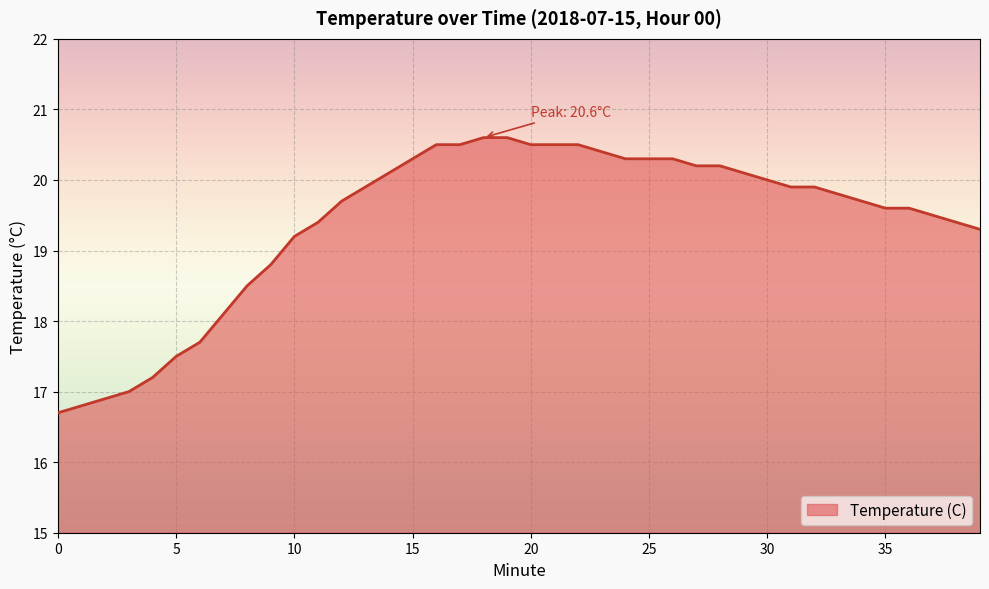

Does the chart display data point markers on the line(s)?

No